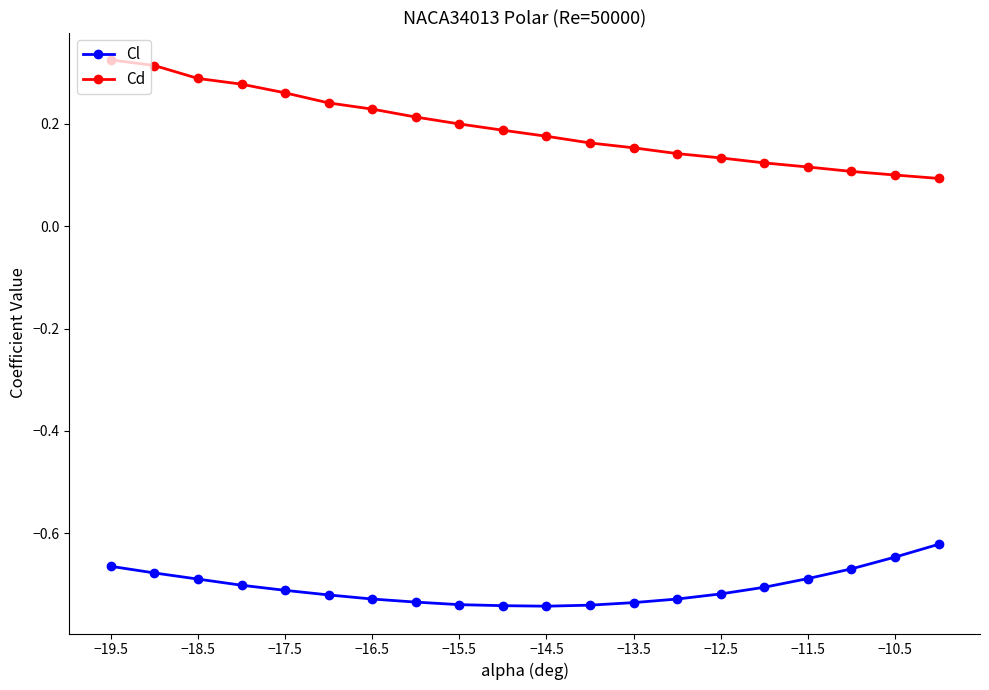

True or false: Cl and Cd intersect in this chart.

False